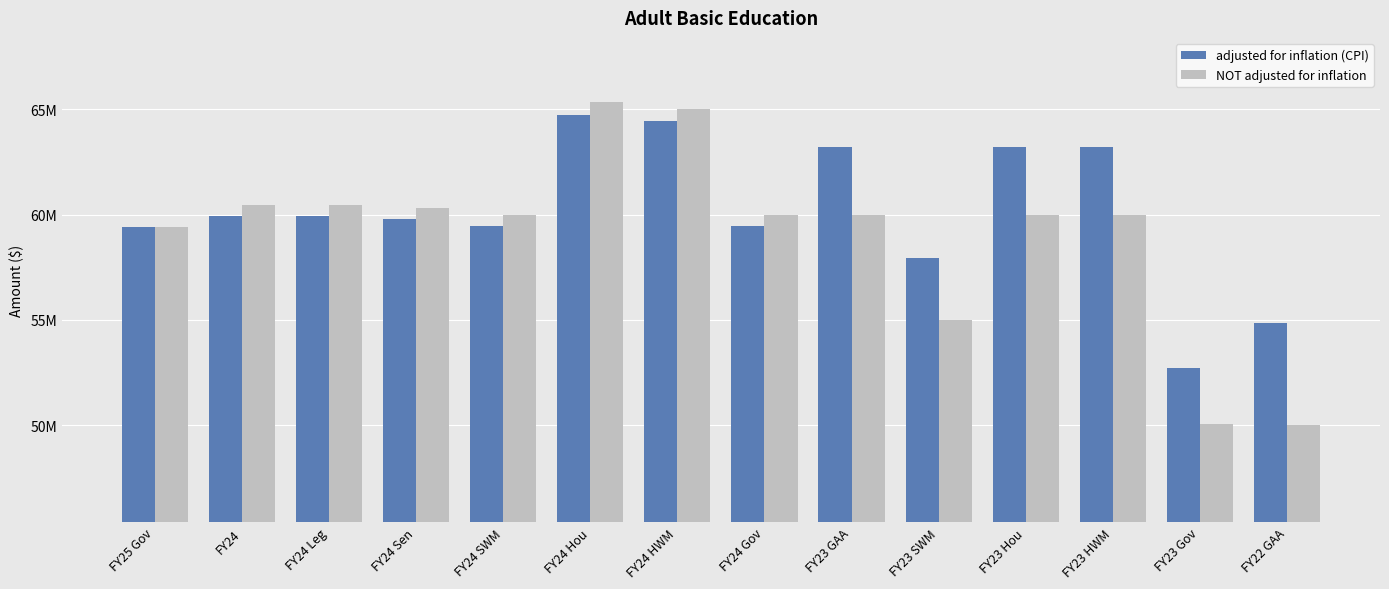

Does the chart contain stacked bars?

No